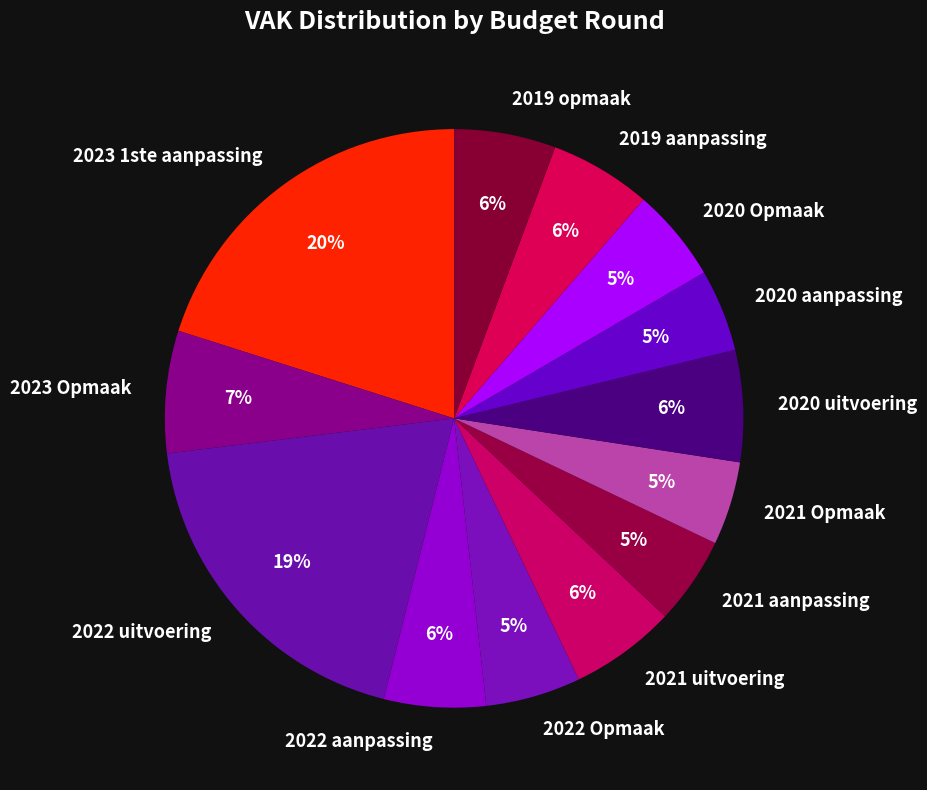

Count the number of slices in the pie.

13